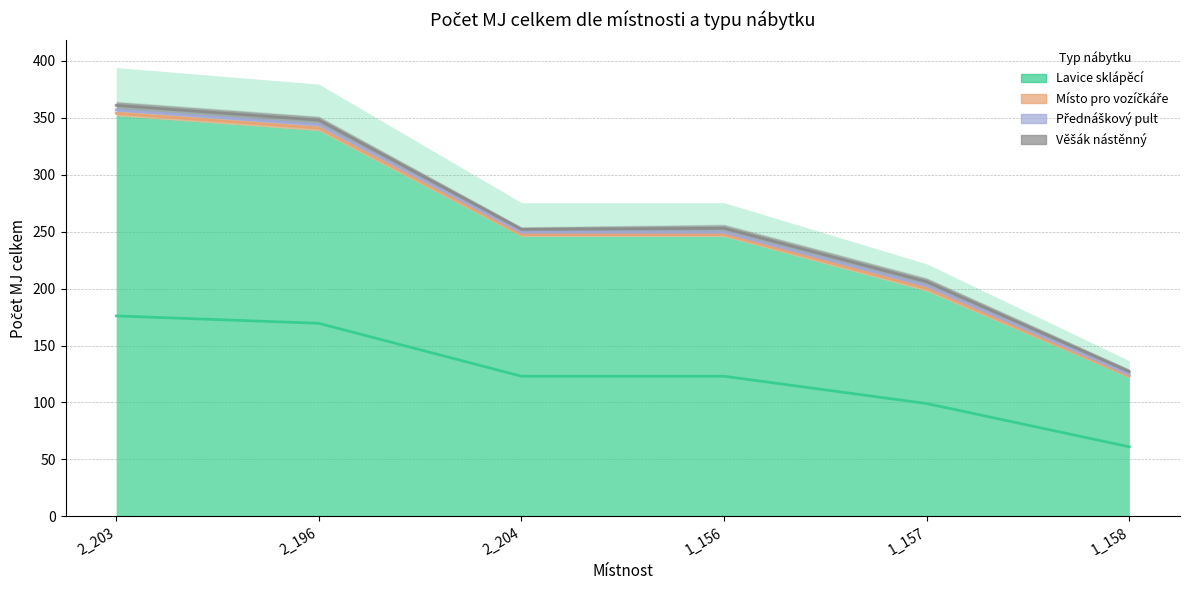

Count the number of categories in the chart.

6